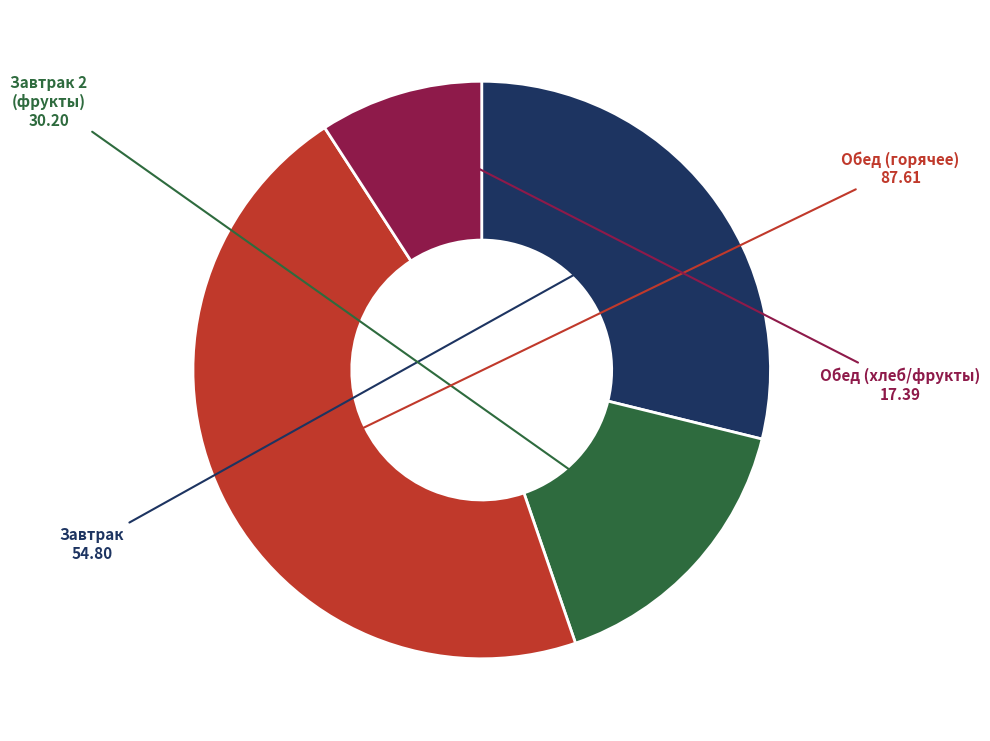

How many slices are in this pie chart?

4